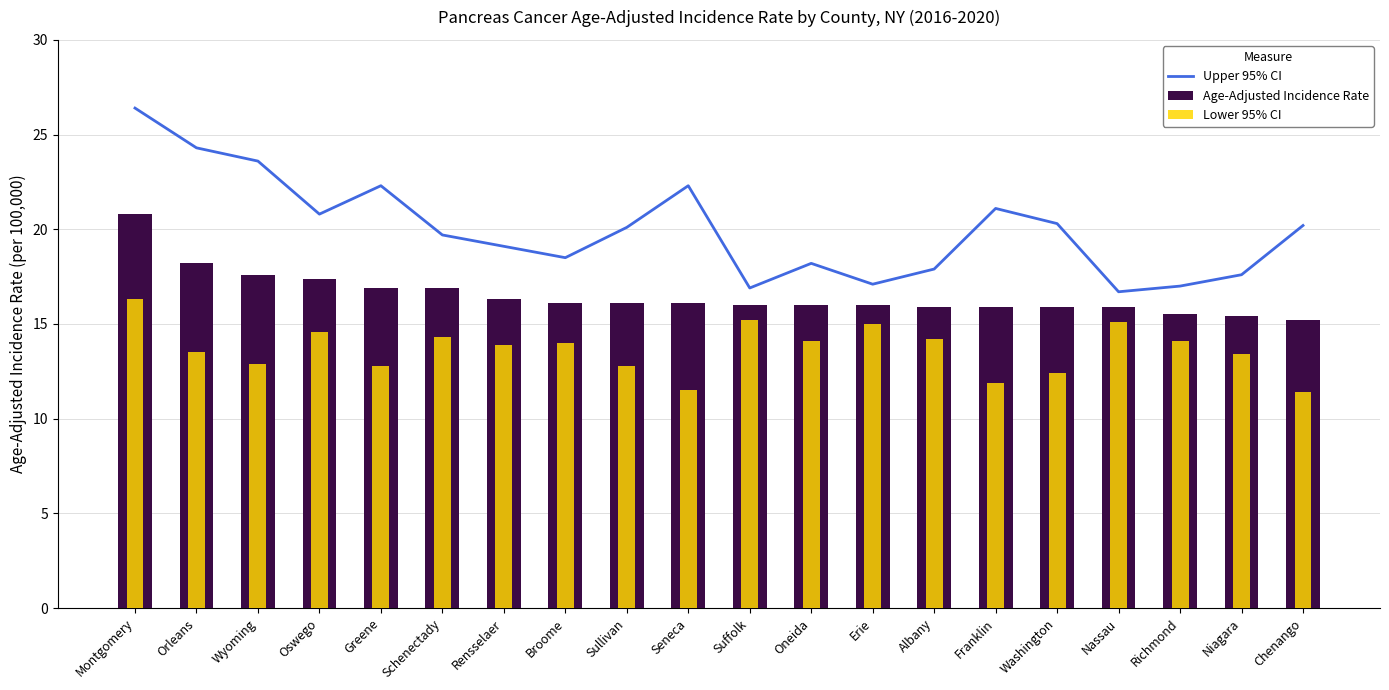

Read the Lower 95% CI value at Broome.

14.0